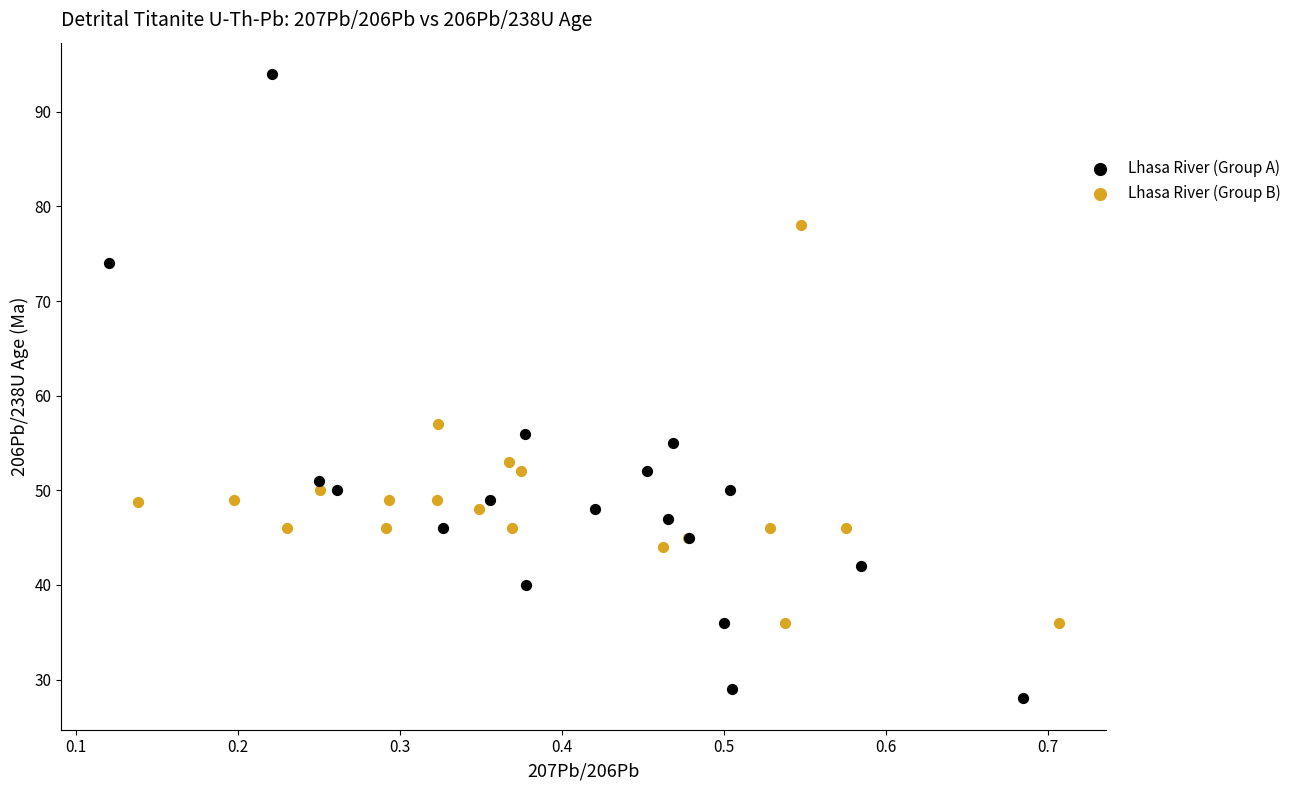

Which series reaches the maximum Y coordinate?

Lhasa River (Group A)